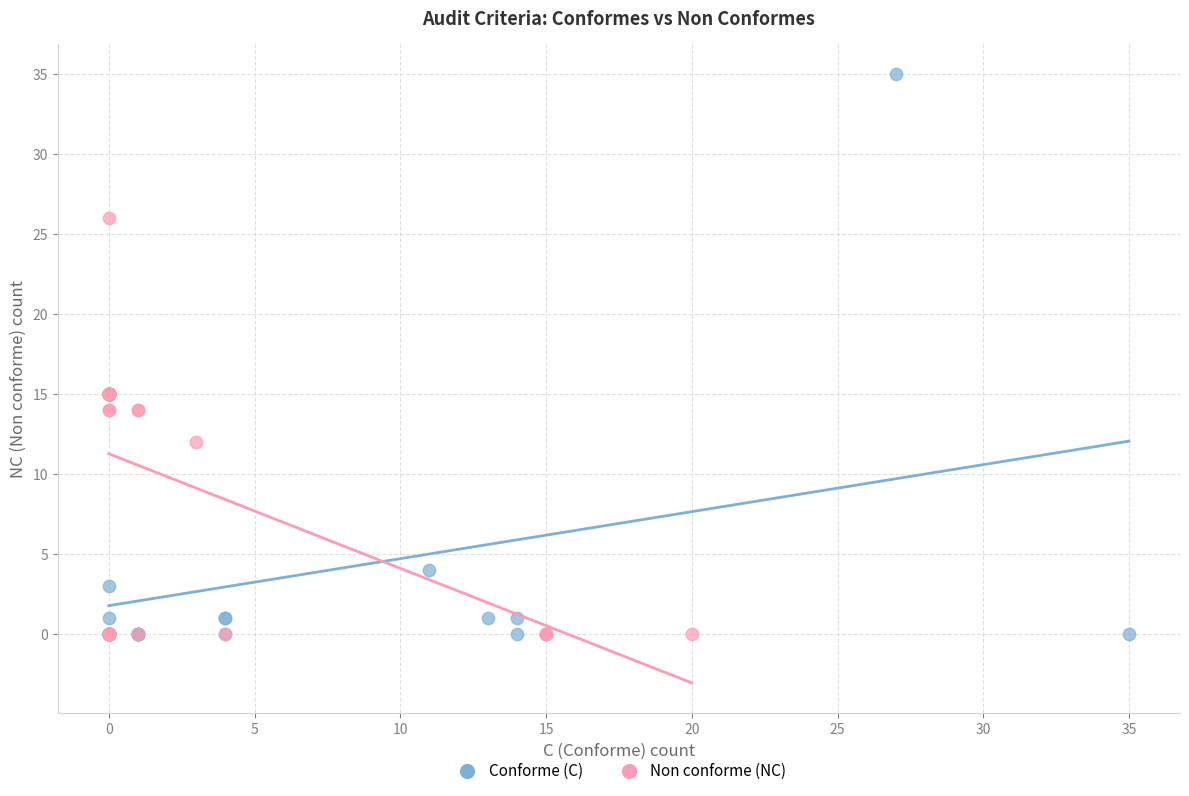

Which series reaches the maximum Y coordinate?

Conforme (C)